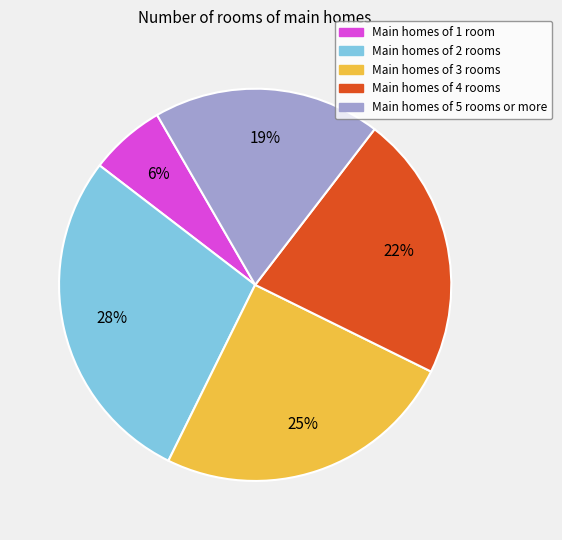

Does any single category account for the majority?

No